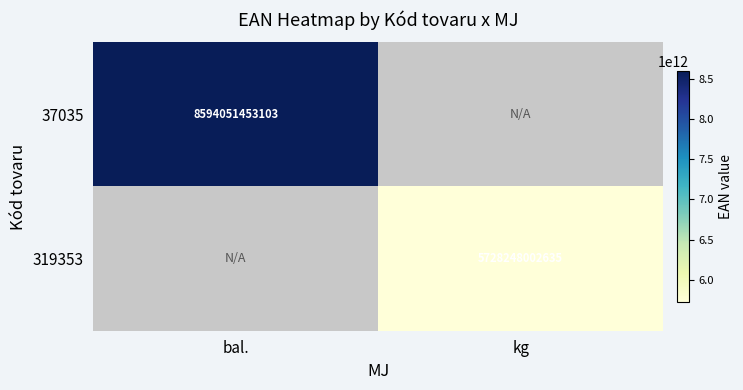

How many categories are shown in the chart?

2